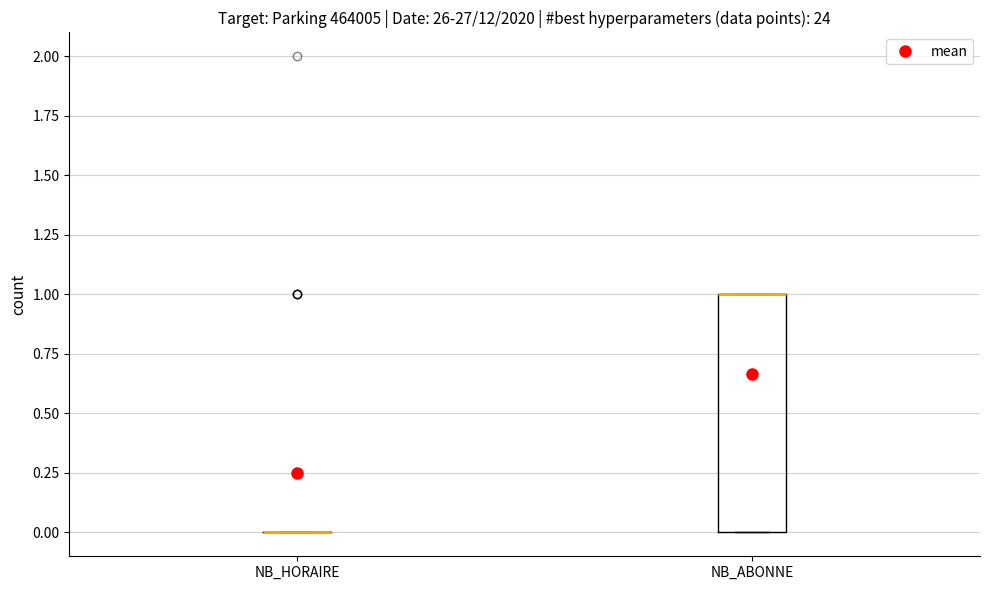

Comparing the boxes themselves (not the whiskers), which one is the tallest?

NB_ABONNE